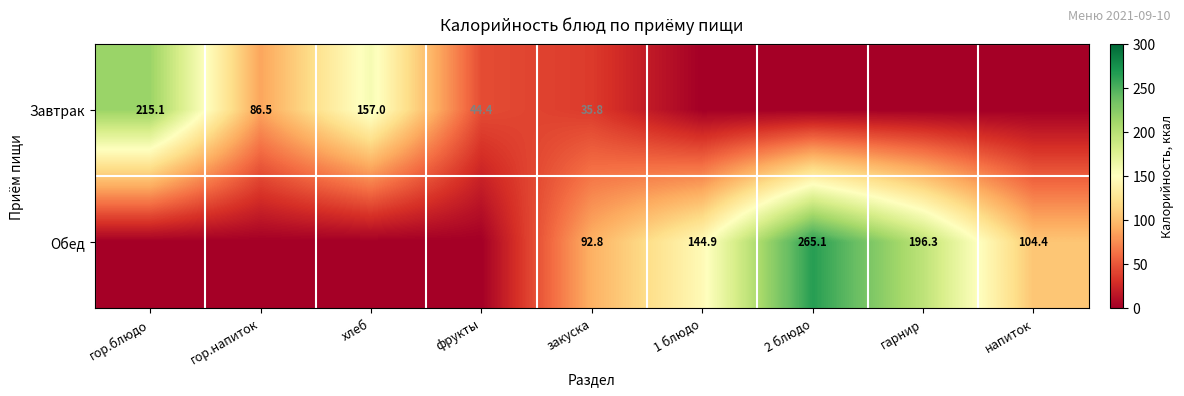

Rank the series at закуска from highest to lowest value.

Обед, Завтрак